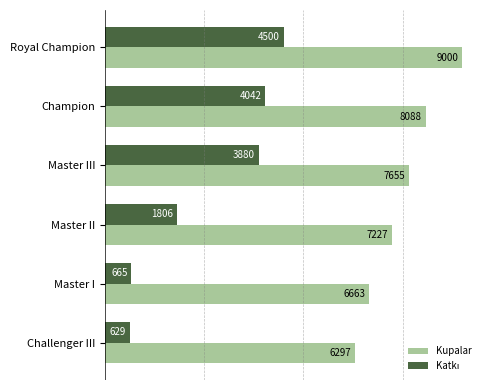

List the labels in order of Kupalar value, largest first.

Royal Champion, Champion, Master III, Master II, Master I, Challenger III